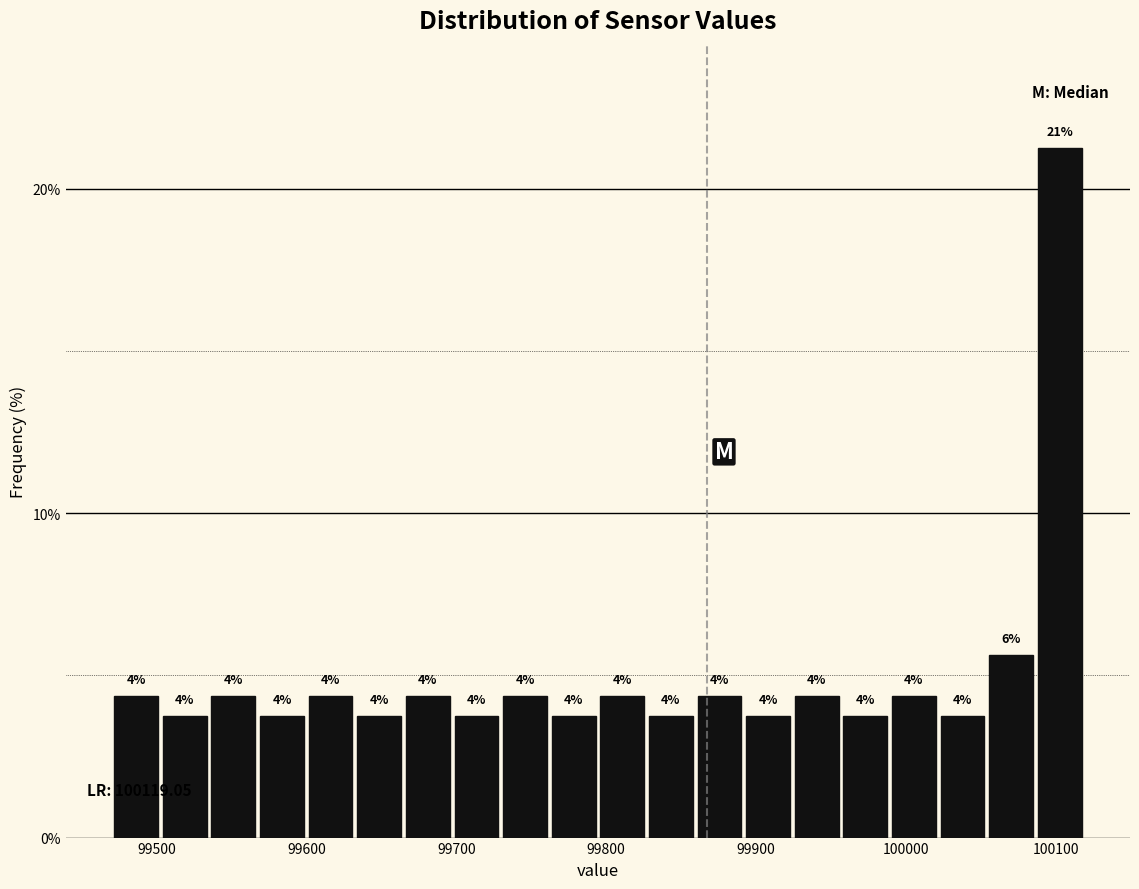

Around what value on the x-axis is the tallest bar? Give the approximate position of its centre, as read against the axis.

100100